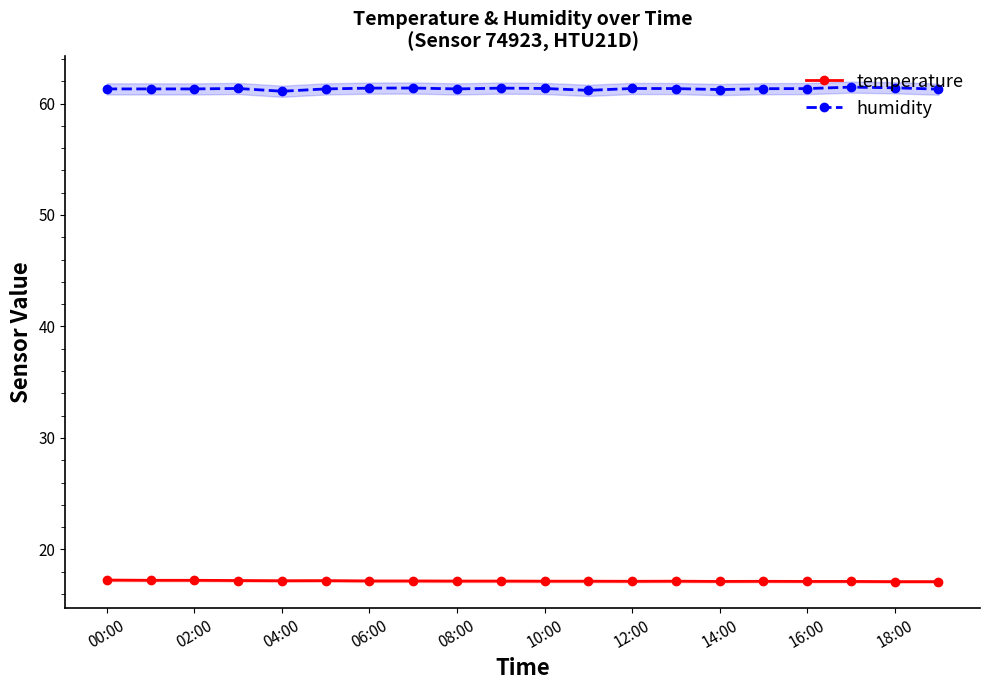

What is the label of the 5th point from the right?

15